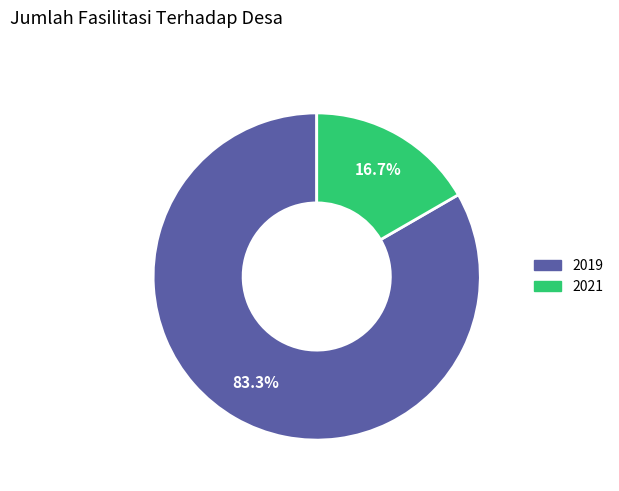

Is there a majority slice in this chart?

Yes